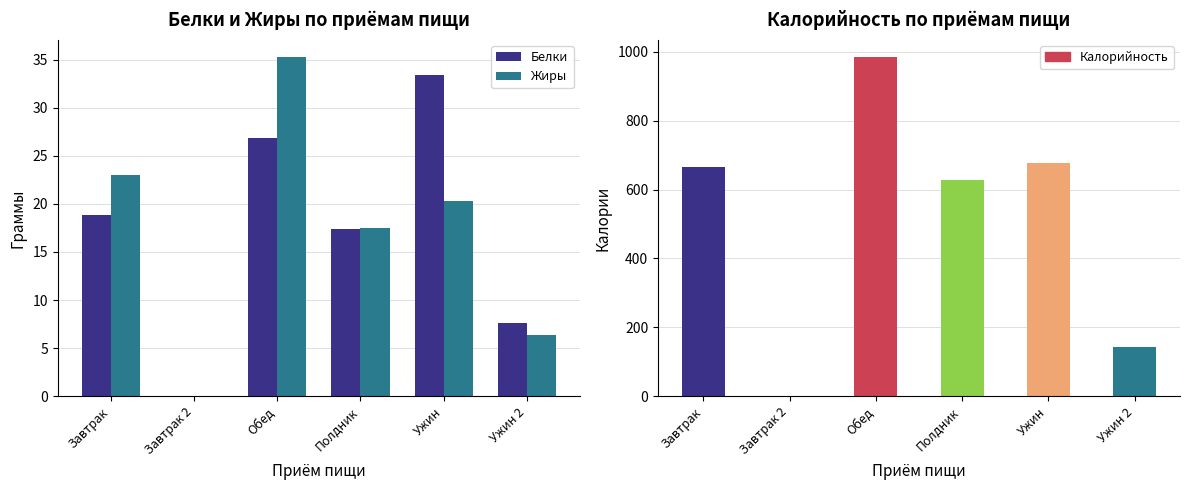

Which series has the largest range (max minus min)?

Калорийность